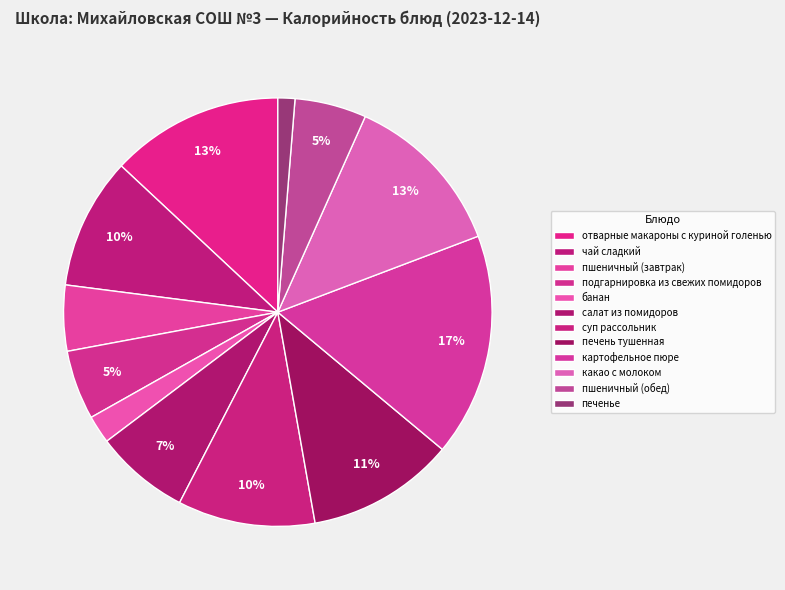

Does any single category account for the majority?

No